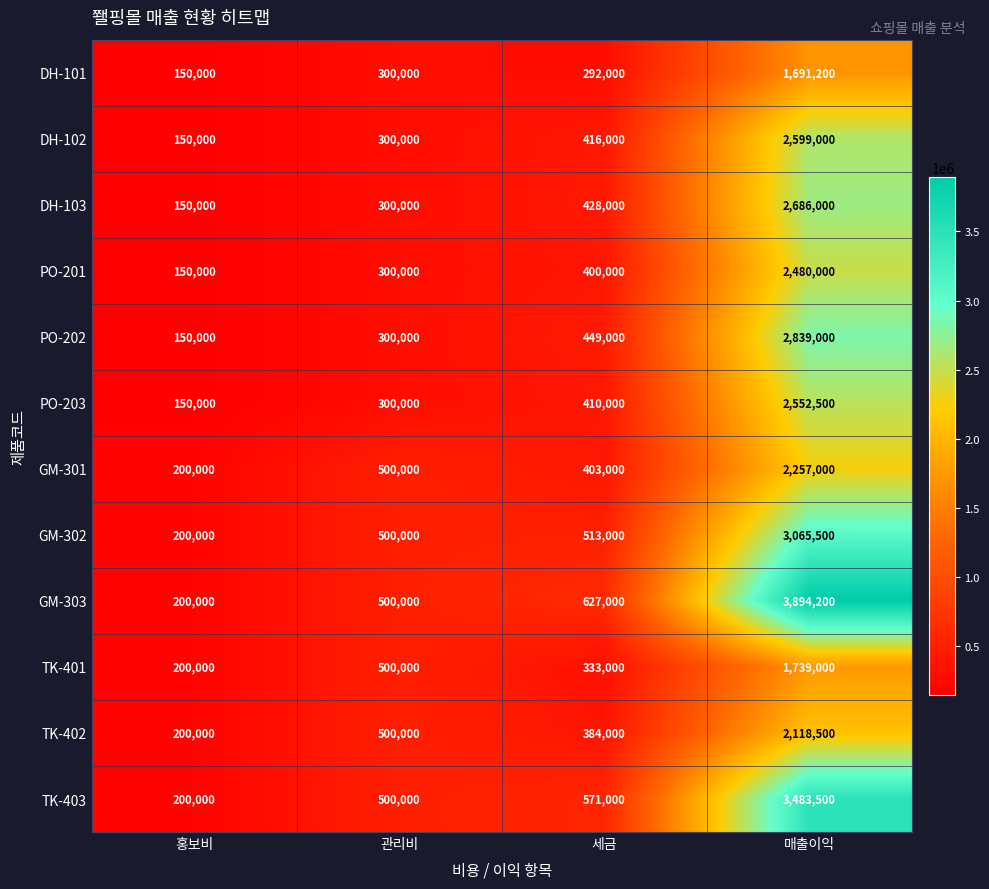

At which category is the sum across all series the highest?

매출이익